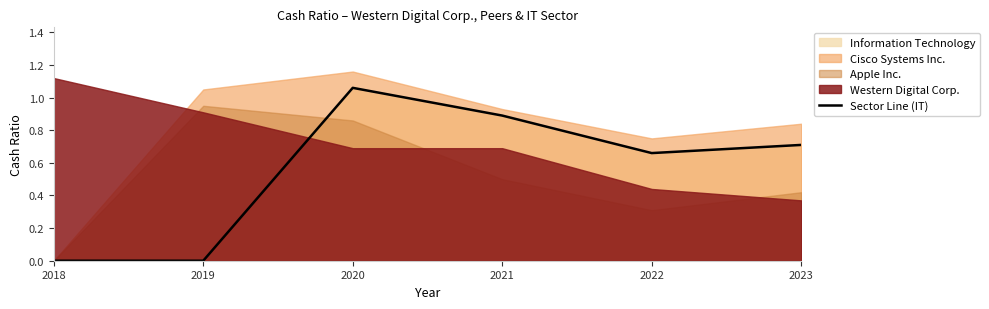

List the labels in order of value, largest first.

2020, 2021, 2023, 2022, 2018, 2019